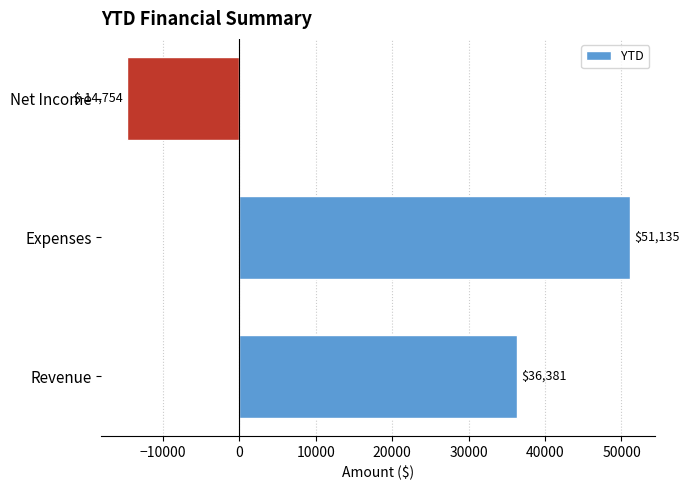

Are the bars horizontal?

Yes